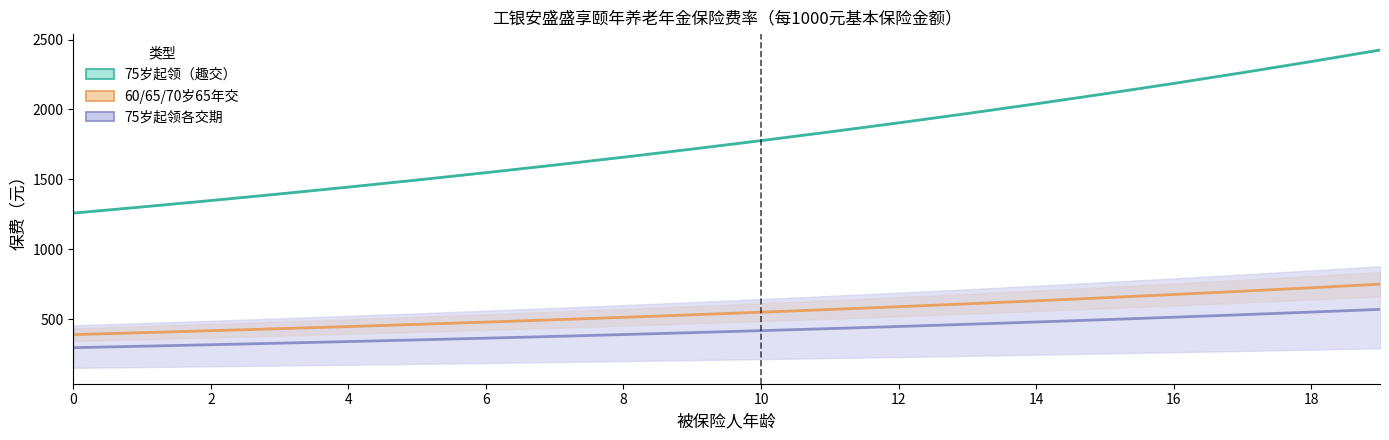

True or false: 75岁起领（3年交） and 75岁起领（趣交） intersect in this chart.

False